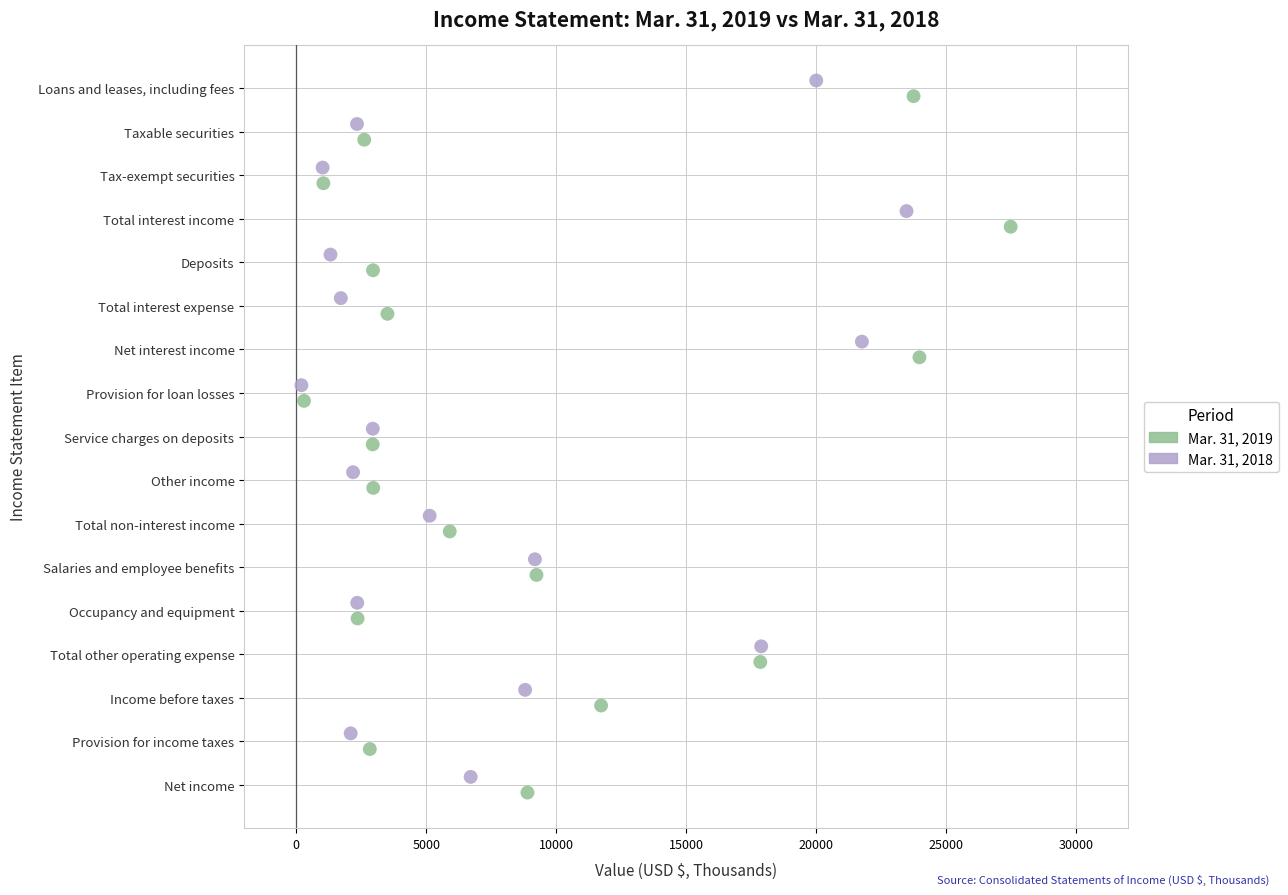

Which series reaches the maximum Y coordinate?

Mar. 31, 2018